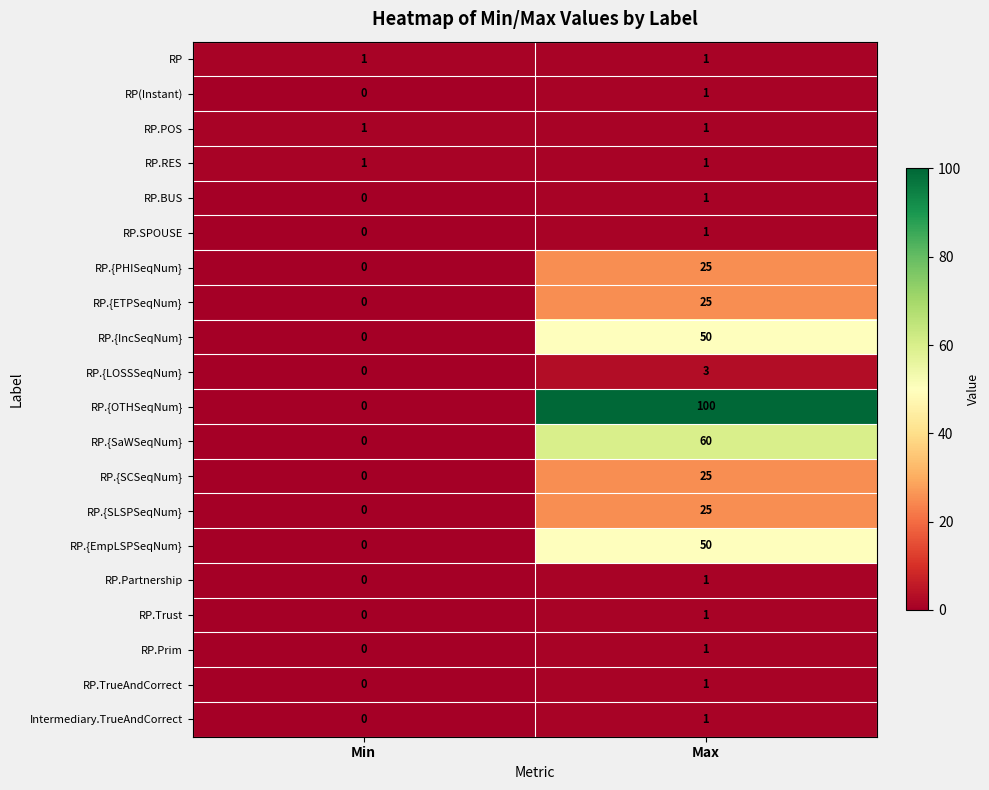

At how many categories does at least one series exceed 37?

1